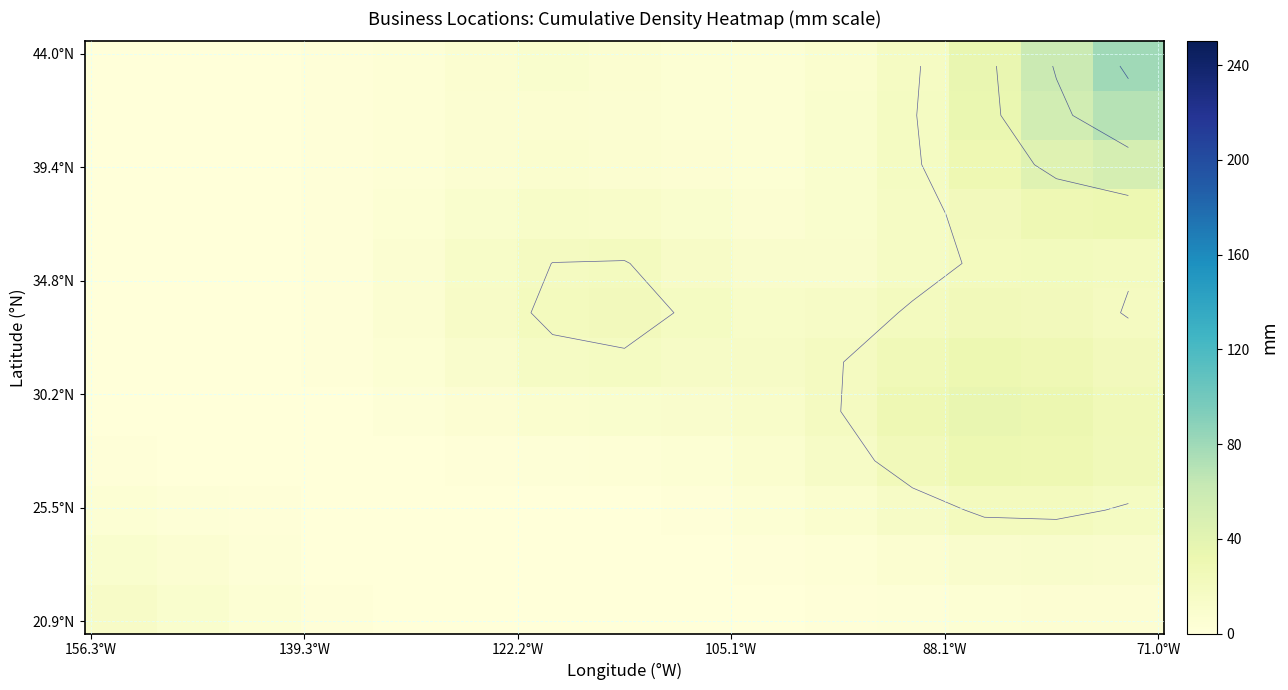

What is the greatest value displayed?

79.3